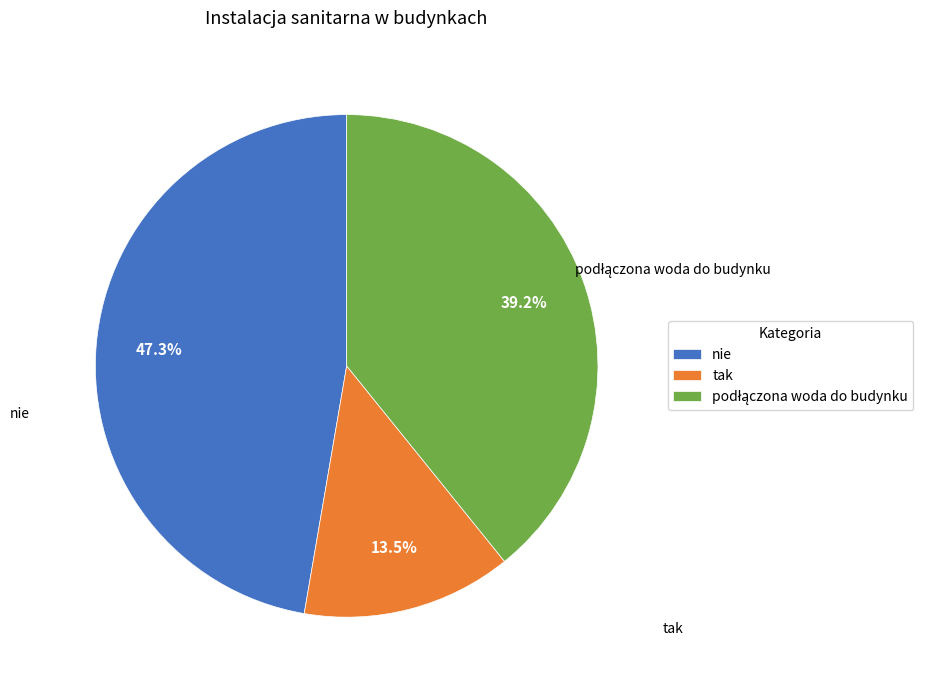

What is the ratio of the value at nie to the value at tak?

3.5